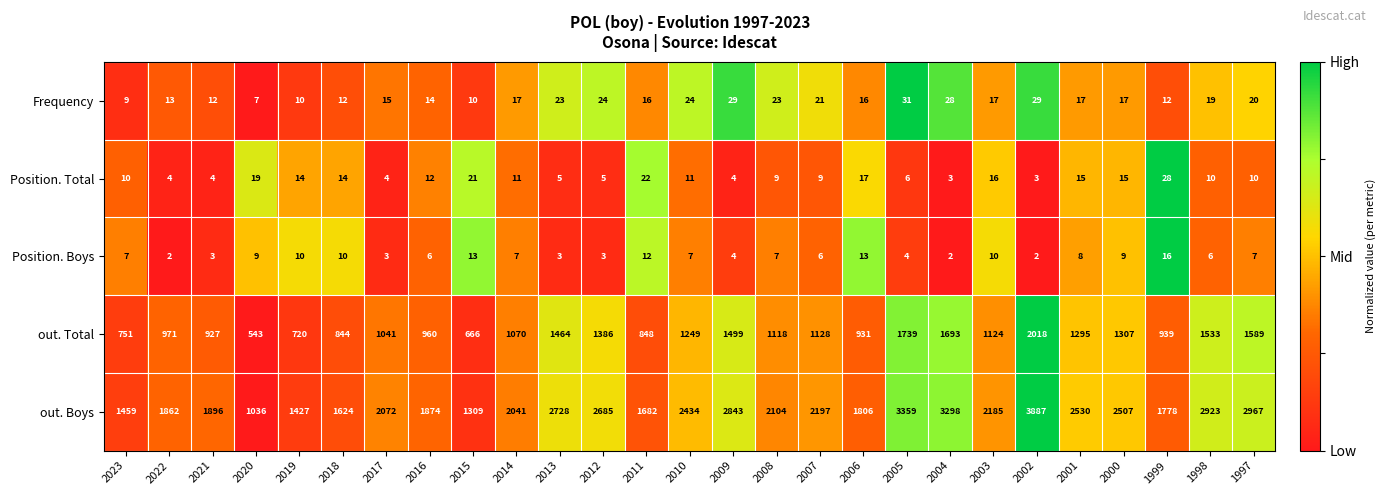

Which series has the largest total across all categories?

out. Boys